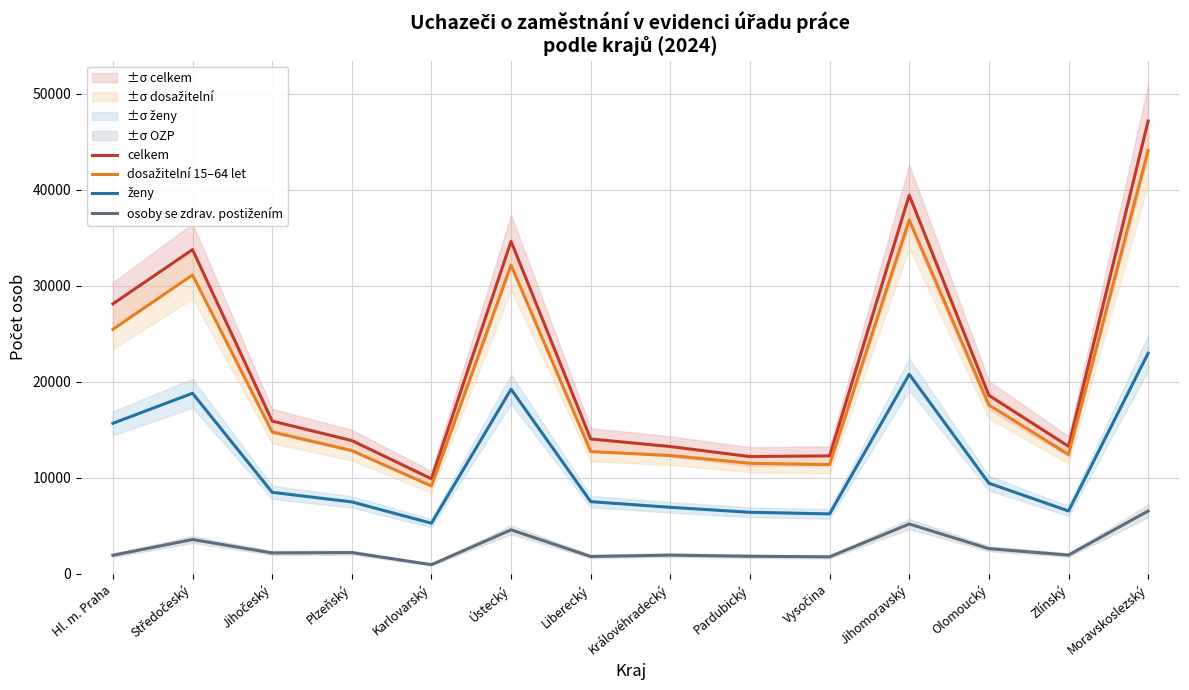

True or false: osoby se zdrav. postižením and celkem intersect in this chart.

False